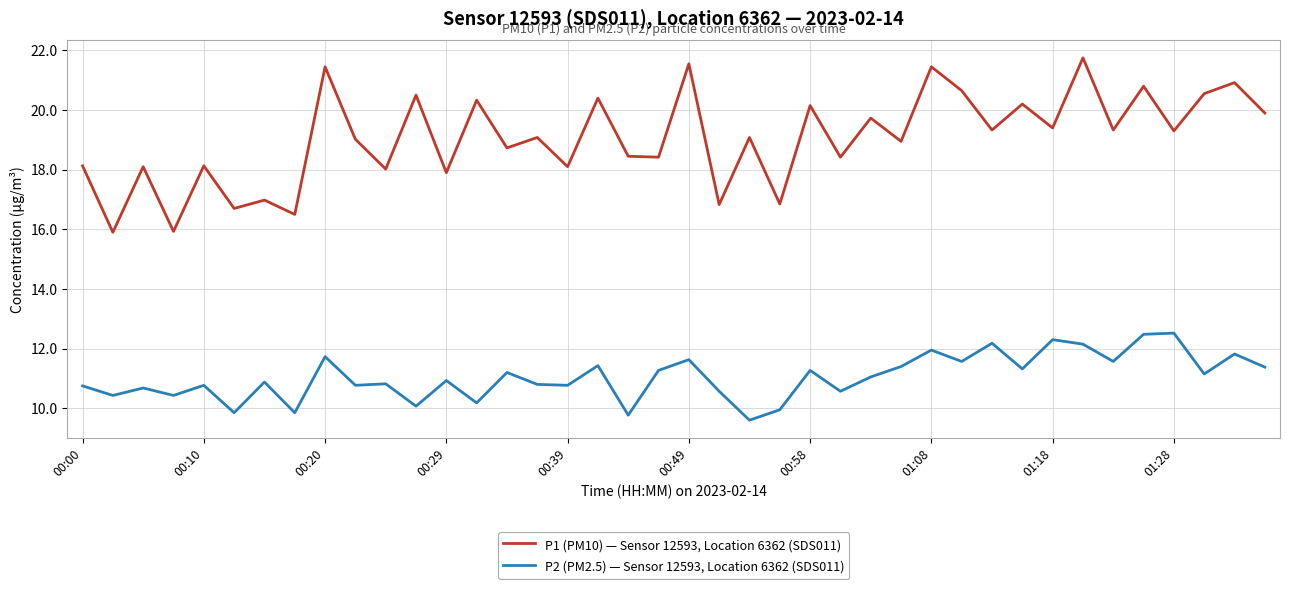

List the series in order of their peak value, lowest first.

P2 (PM2.5) — Sensor 12593, Location 6362 (SDS011), P1 (PM10) — Sensor 12593, Location 6362 (SDS011)